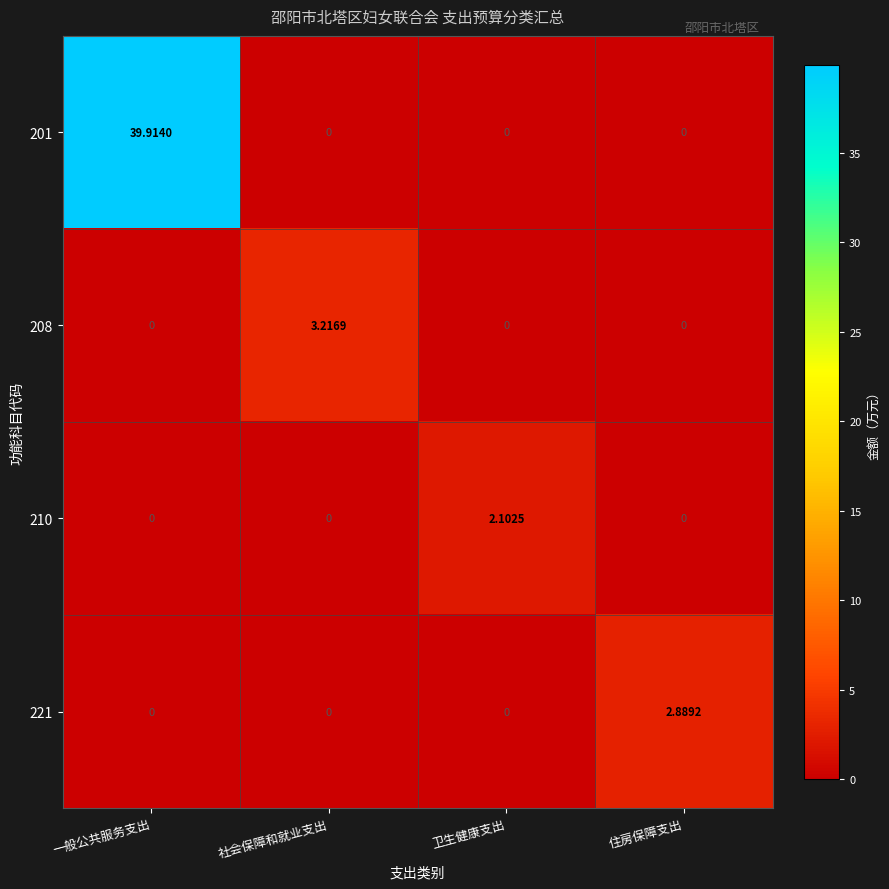

At which category does the chart reach its peak across all series?

一般公共服务支出